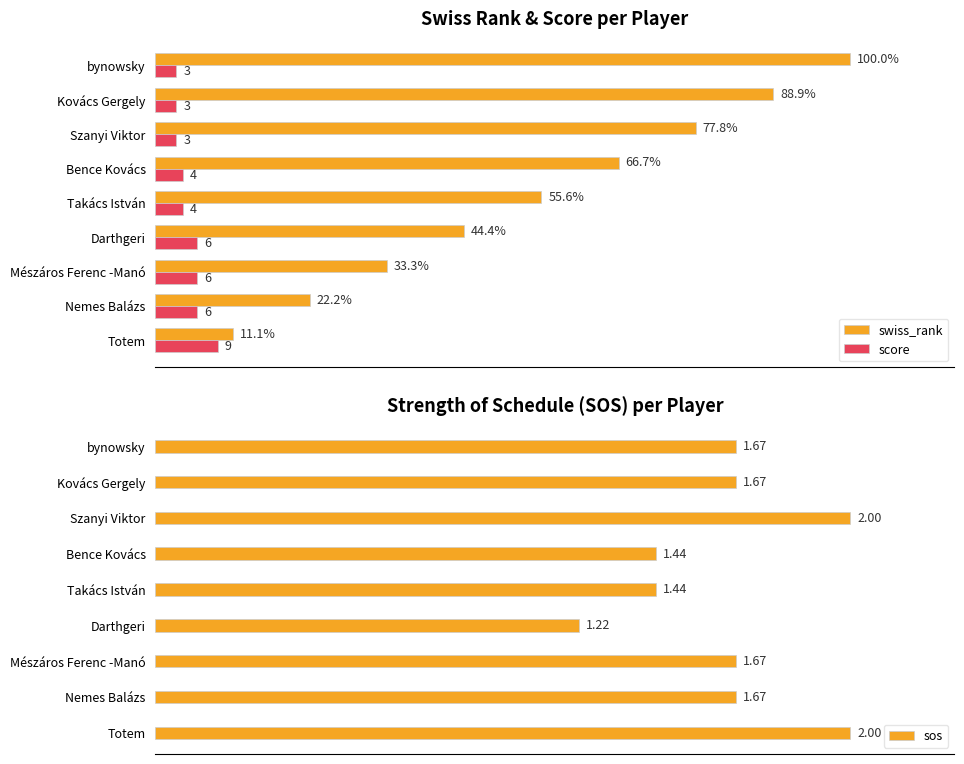

Which series has the widest spread of values?

swiss_rank